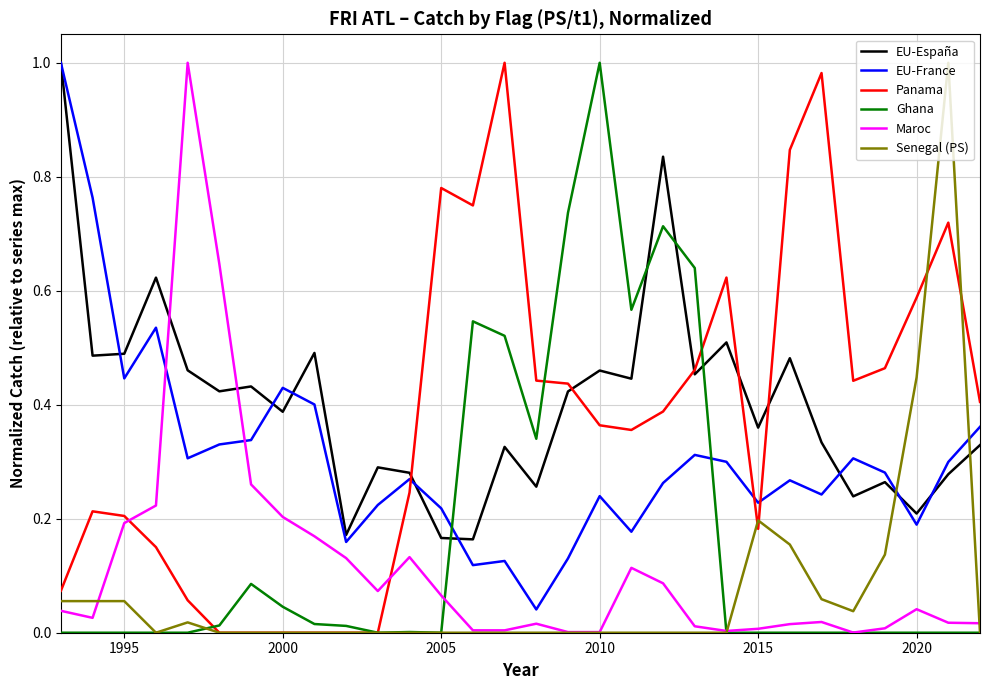

Which series ends up on top after the final intersection of Ghana and EU-España?

EU-España